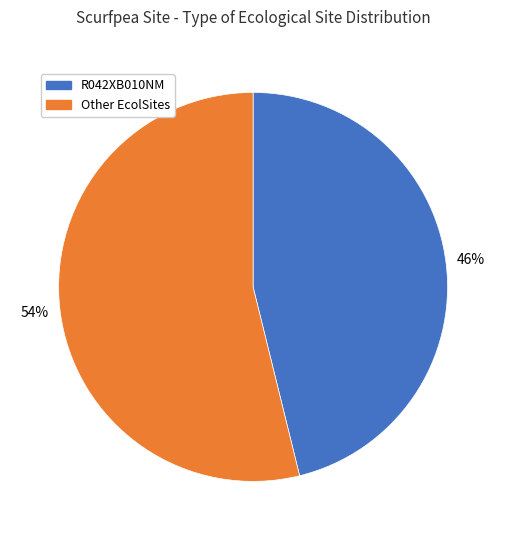

To the nearest percent, what is the difference between the largest and smallest slice percentages?

8%